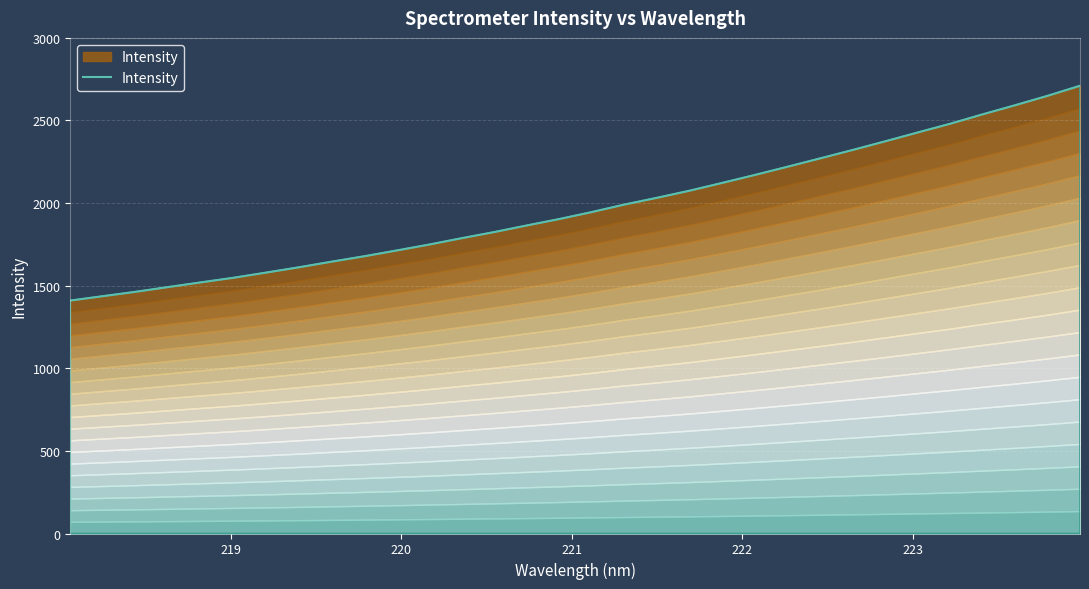

What is the average value?

1973.1